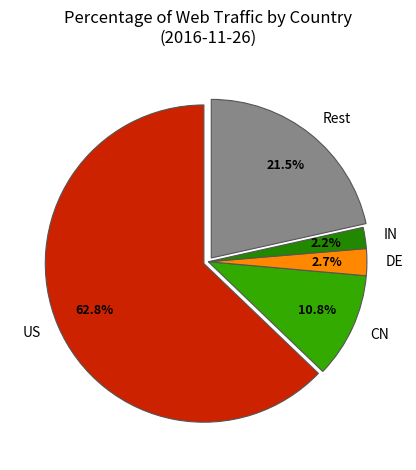

Is CN the majority of the pie?

No